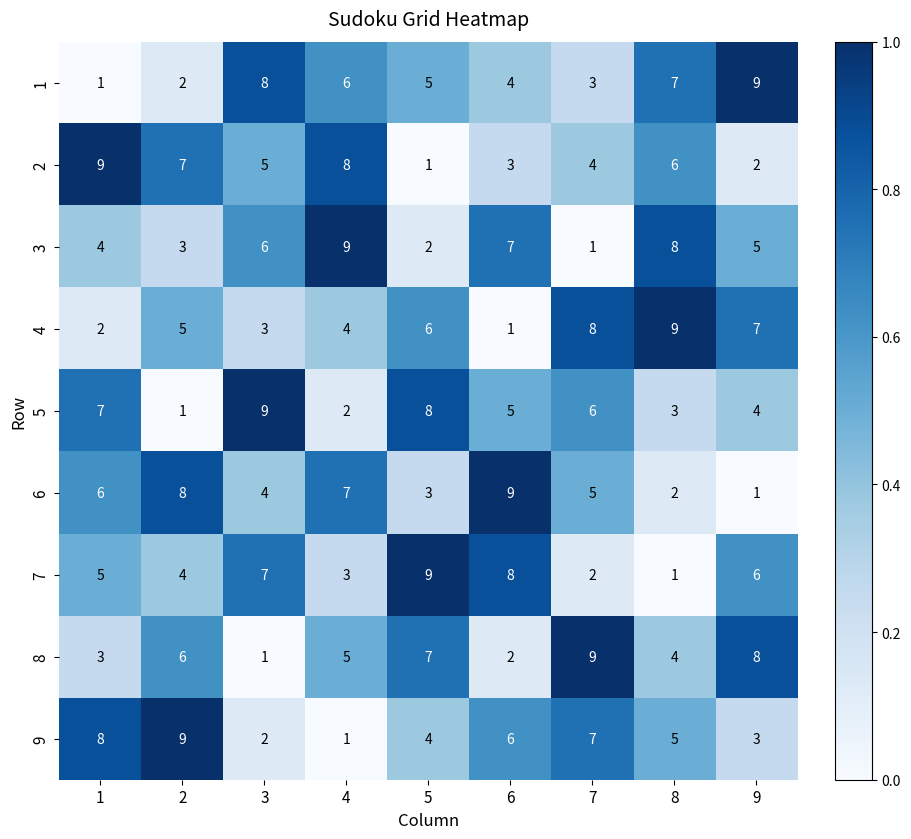

What is the spread (max minus min) of values at 7?

8